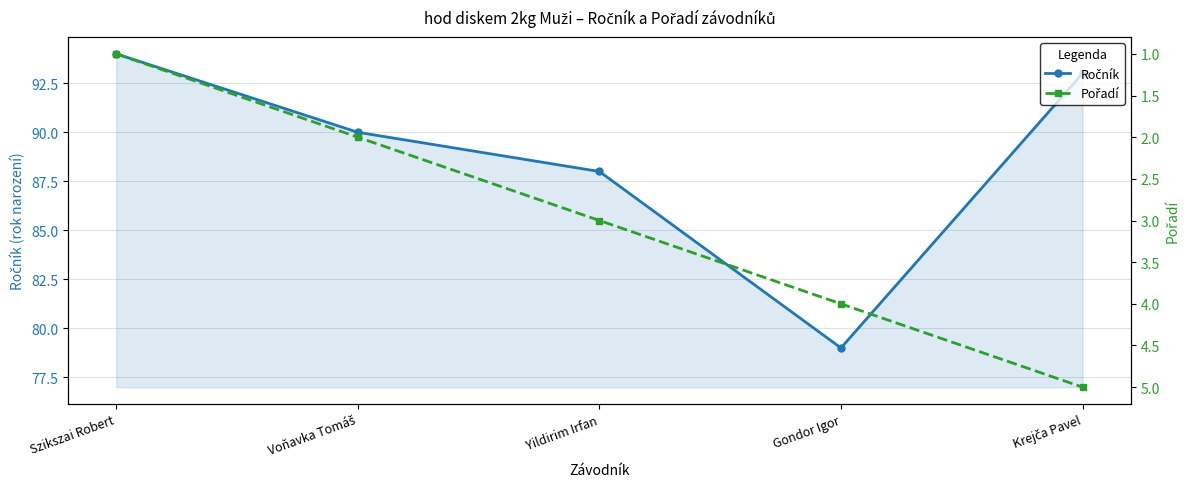

Which series has the largest range (max minus min)?

Ročník